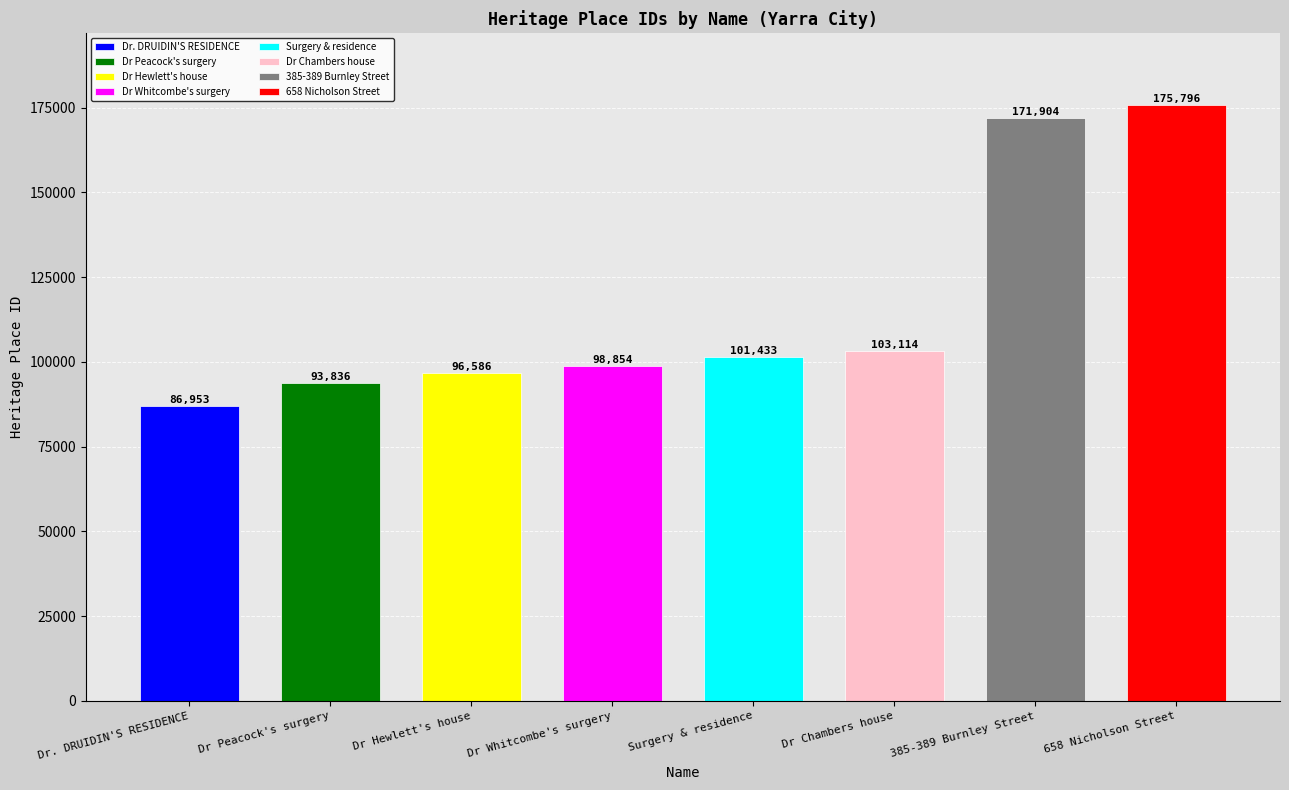

The value at Dr Peacock's surgery is 152447. True or false?

False